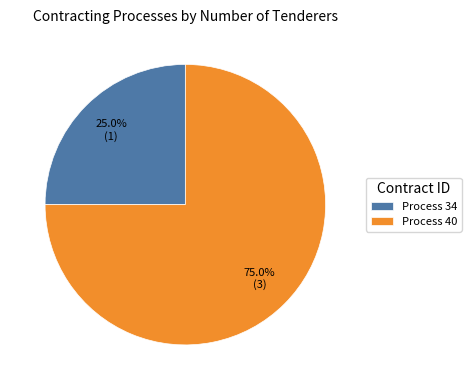

Combined, do Process 34 and Process 40 account for over 50%?

Yes